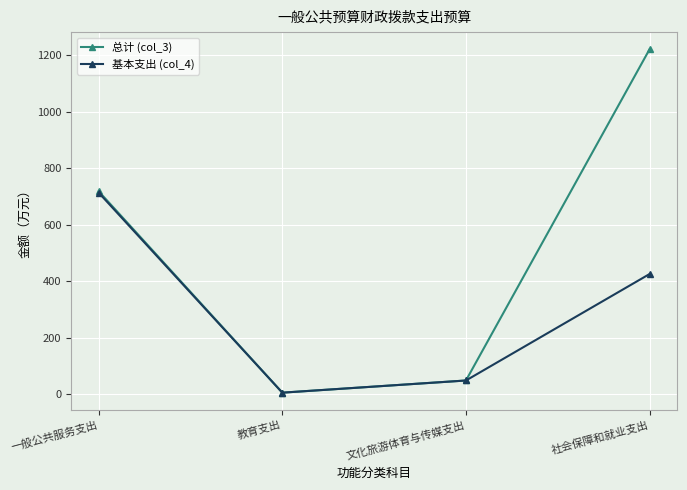

What is the highest value of the 基本支出 (col_4) series?

713.2